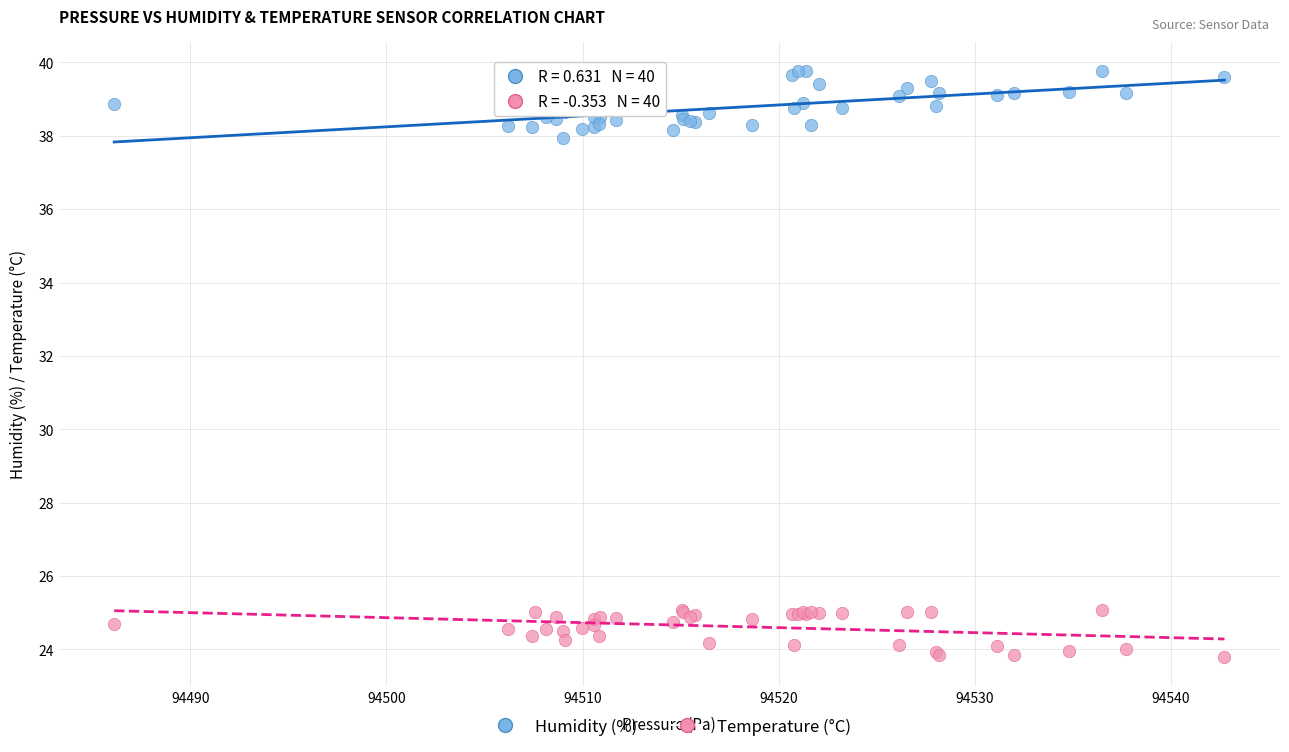

Which series has the largest Y range (max minus min)?

Humidity (%)